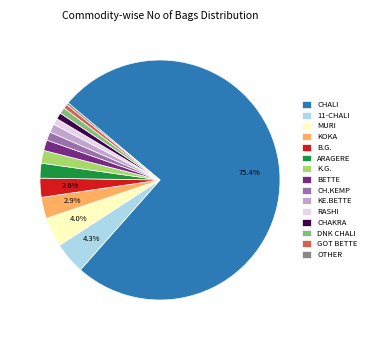

To the nearest percent, what is the difference between the KE.BETTE and B.G. slice percentages?

1%